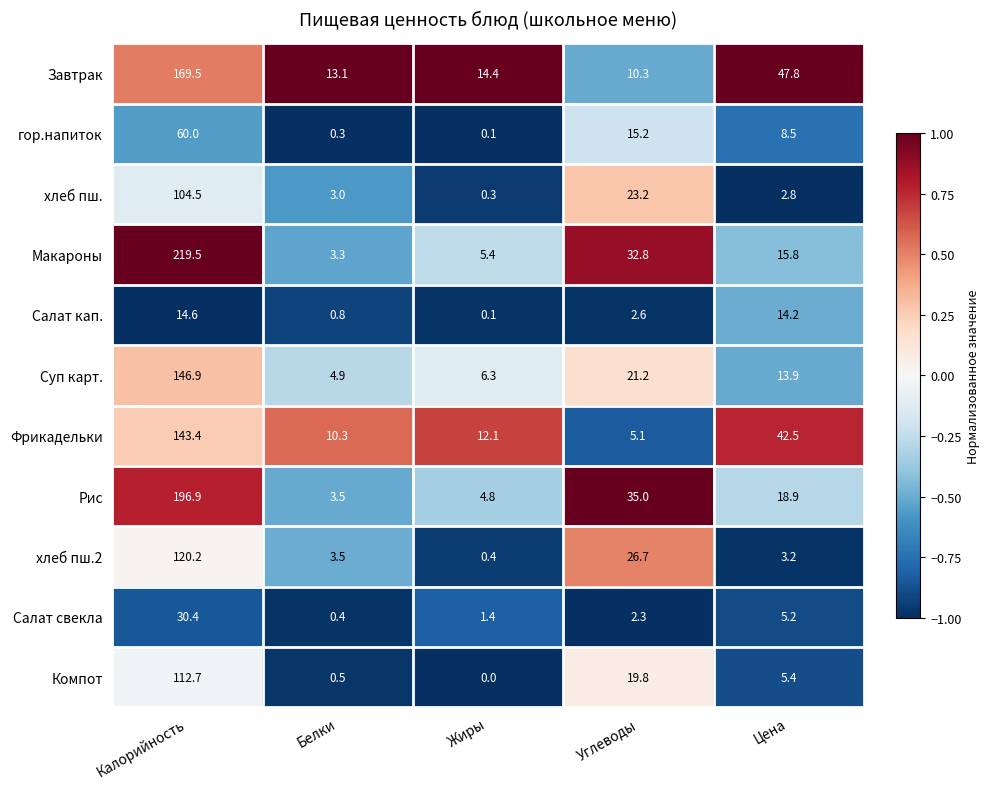

Is it true that хлеб пш.2 equals 46.2 at Углеводы?

False